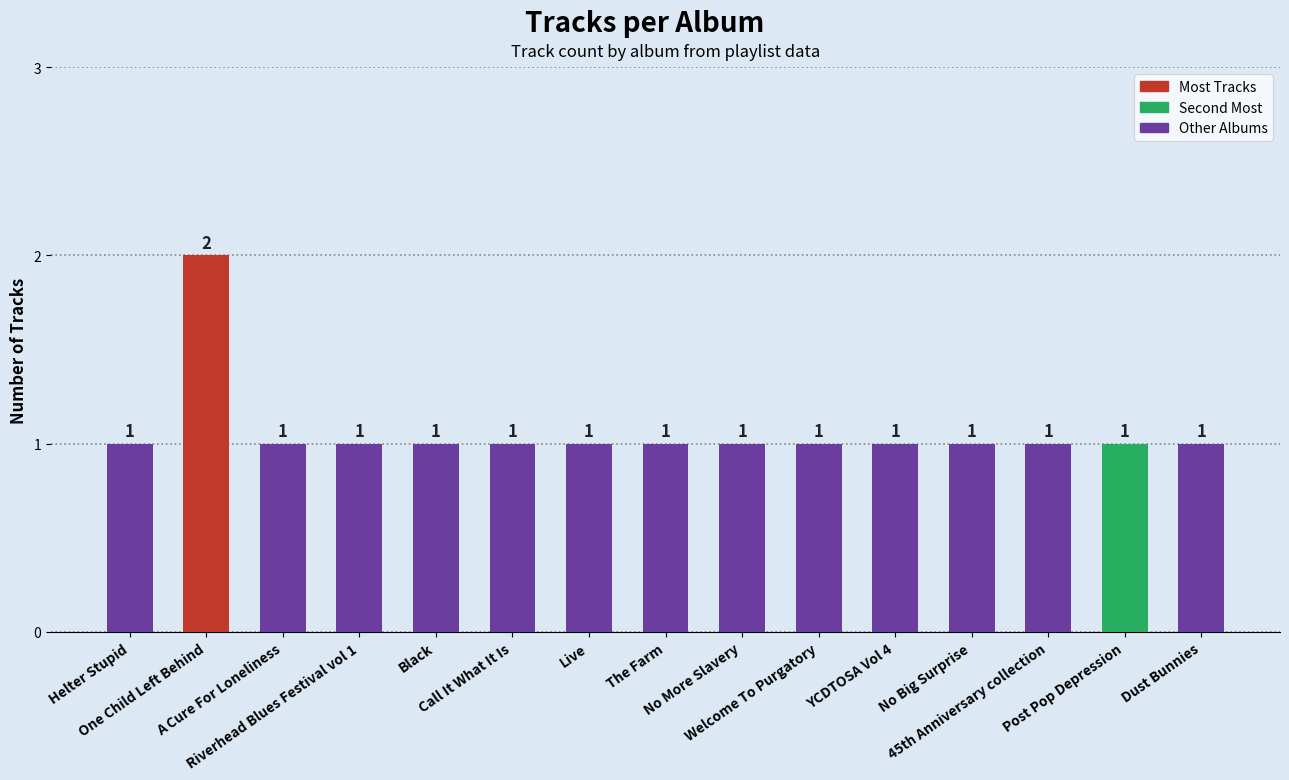

Is it true that the value at Welcome To Purgatory is 1?

True